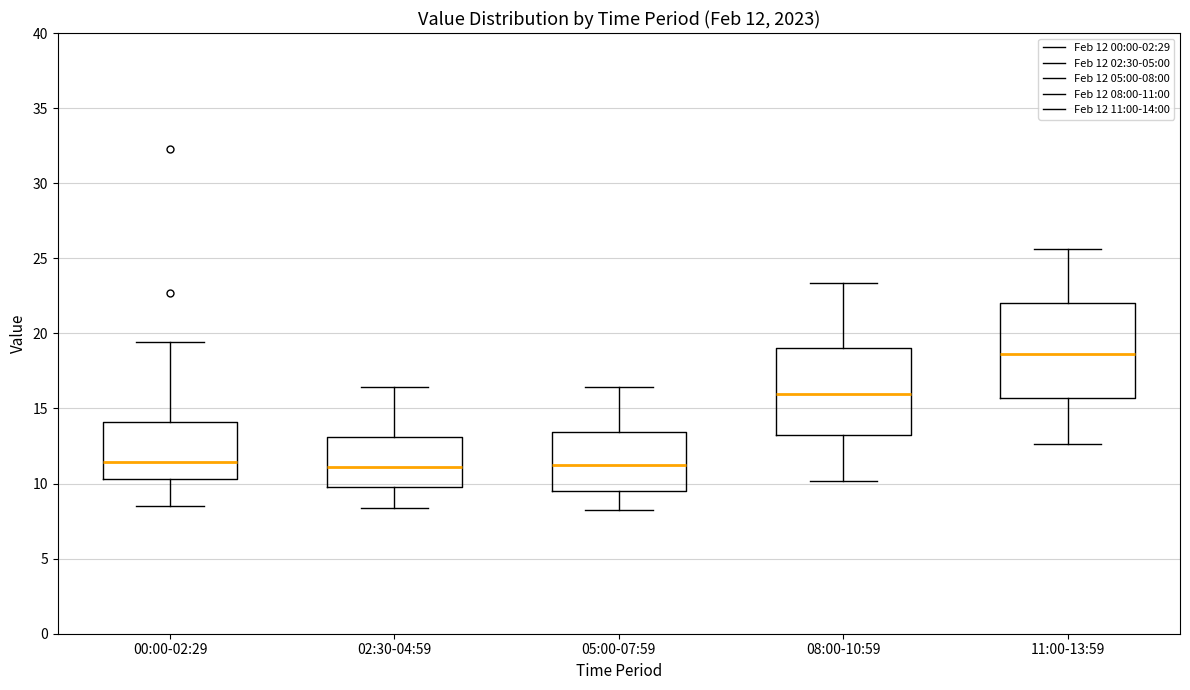

Which box's median line is the highest?

11:00-13:59